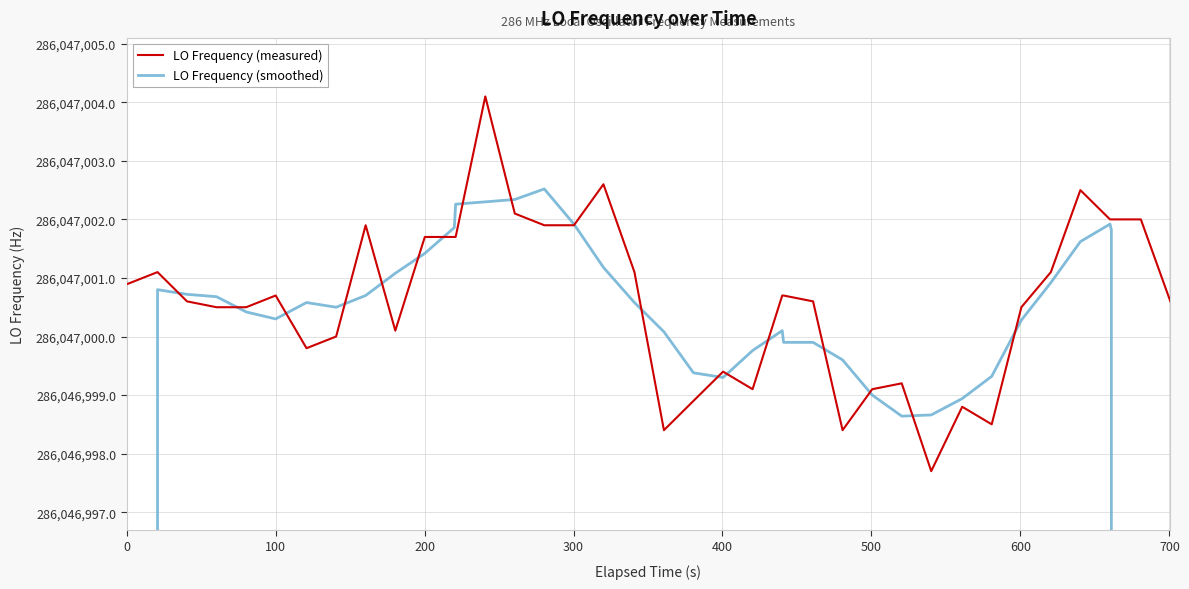

What are all the series names shown in the legend?

LO Frequency (measured), LO Frequency (smoothed)